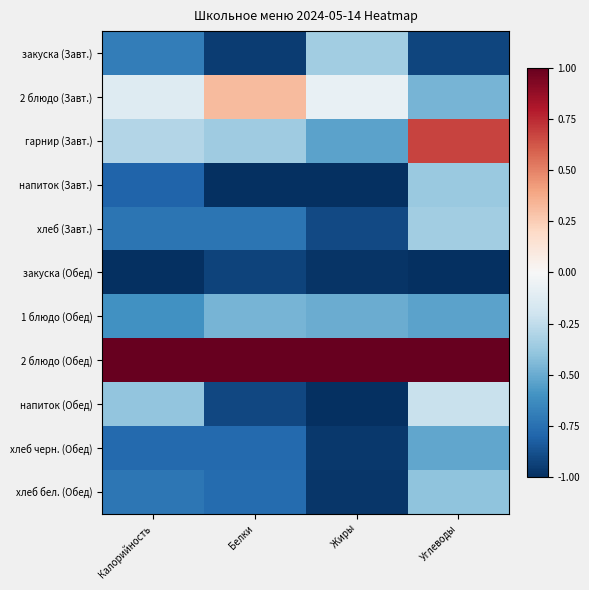

Which category has the lowest value across all series?

Белки